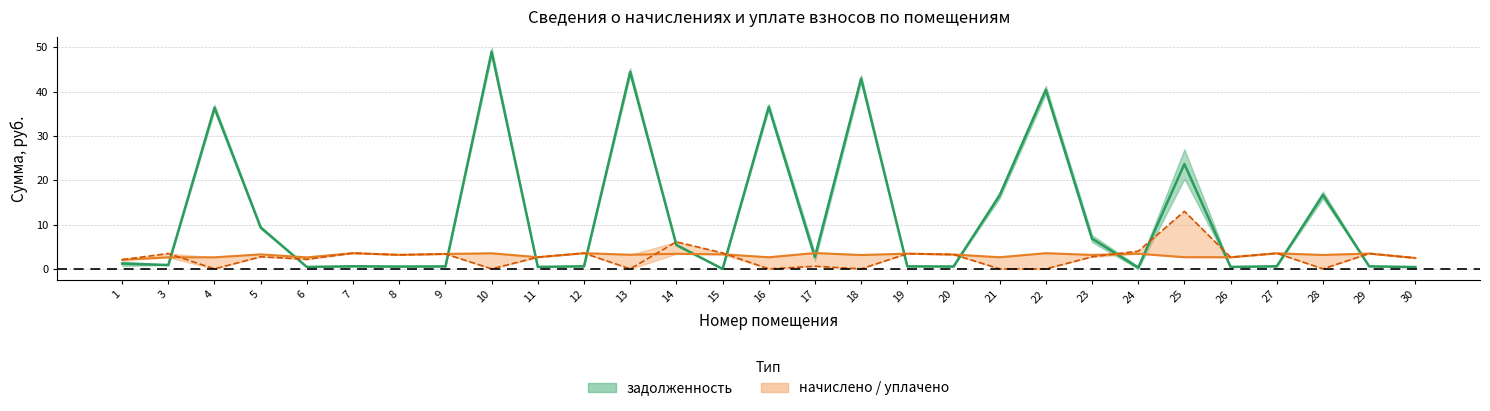

What is the value of the уплачено point at the 10th from the left?

2.6